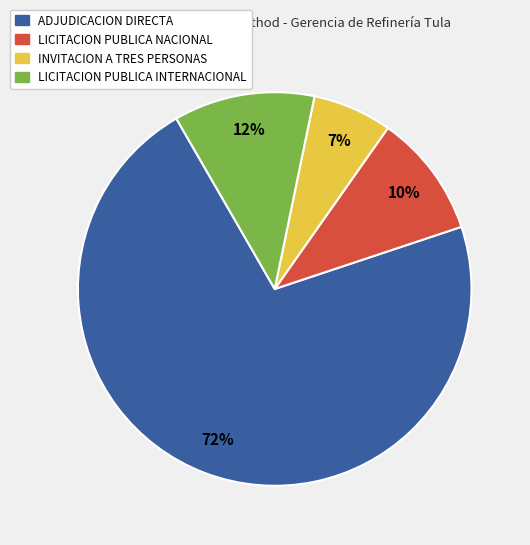

Do INVITACION A TRES PERSONAS and LICITACION PUBLICA NACIONAL together represent more than half of the pie?

No